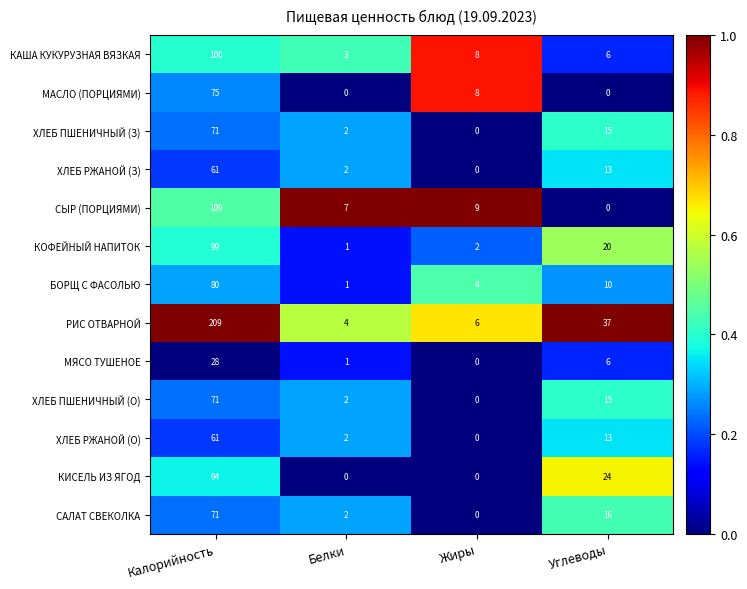

What is the difference between the highest and lowest values at Углеводы?

37